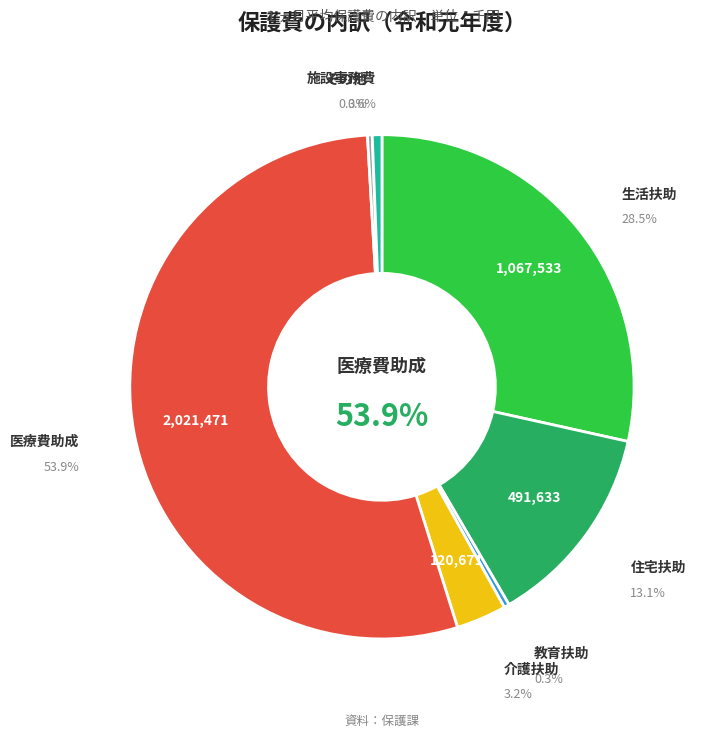

What percentage is the 生活扶助 slice, to the nearest percent?

28%